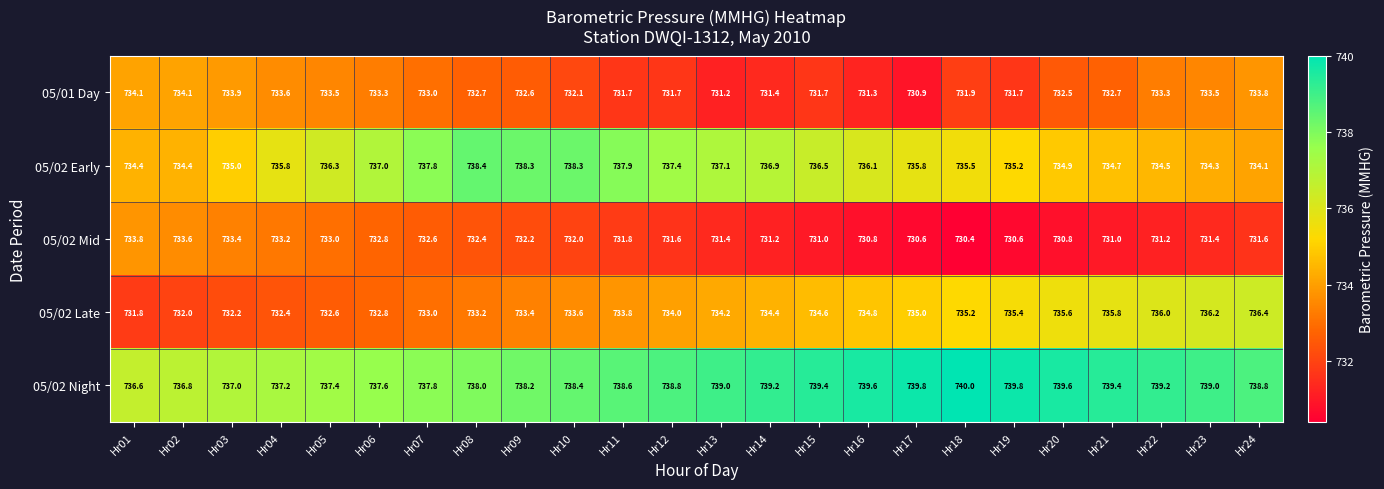

At how many categories does at least one series exceed 732?

24